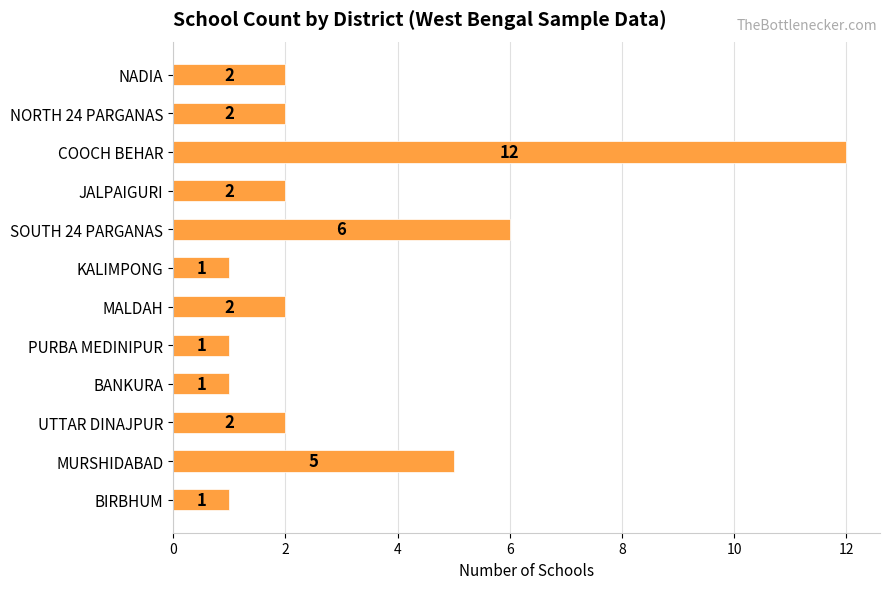

What is the difference between the maximum and minimum values?

11